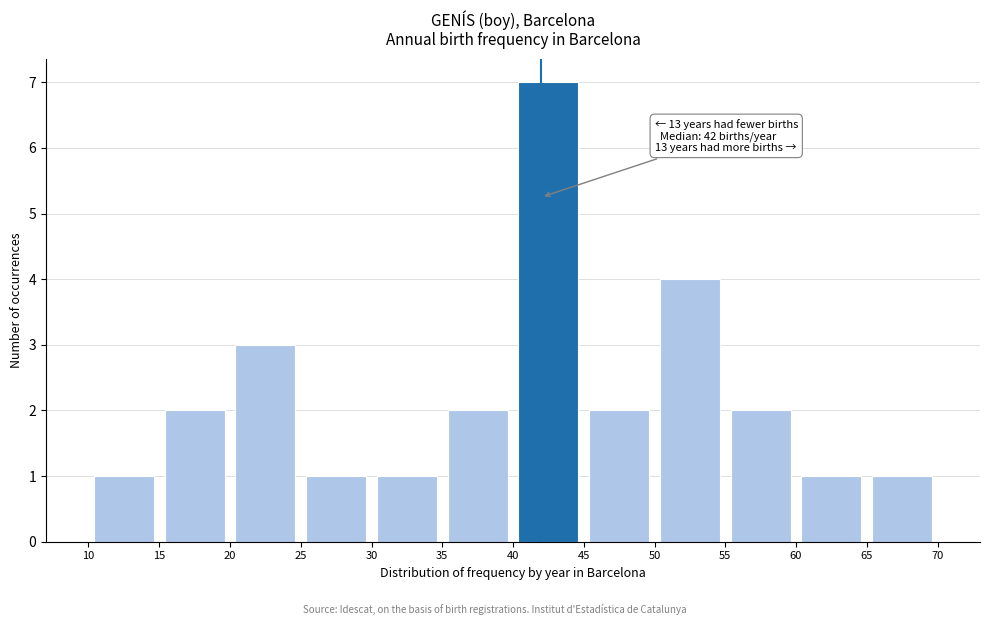

Which range on the x-axis has the tallest bar?

40 to 45